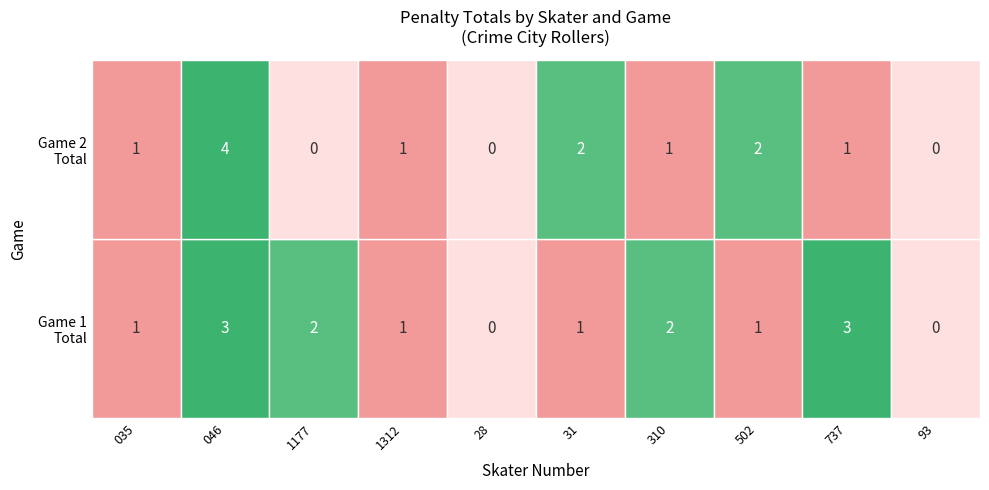

How many data points in 1177 are above 0?

1